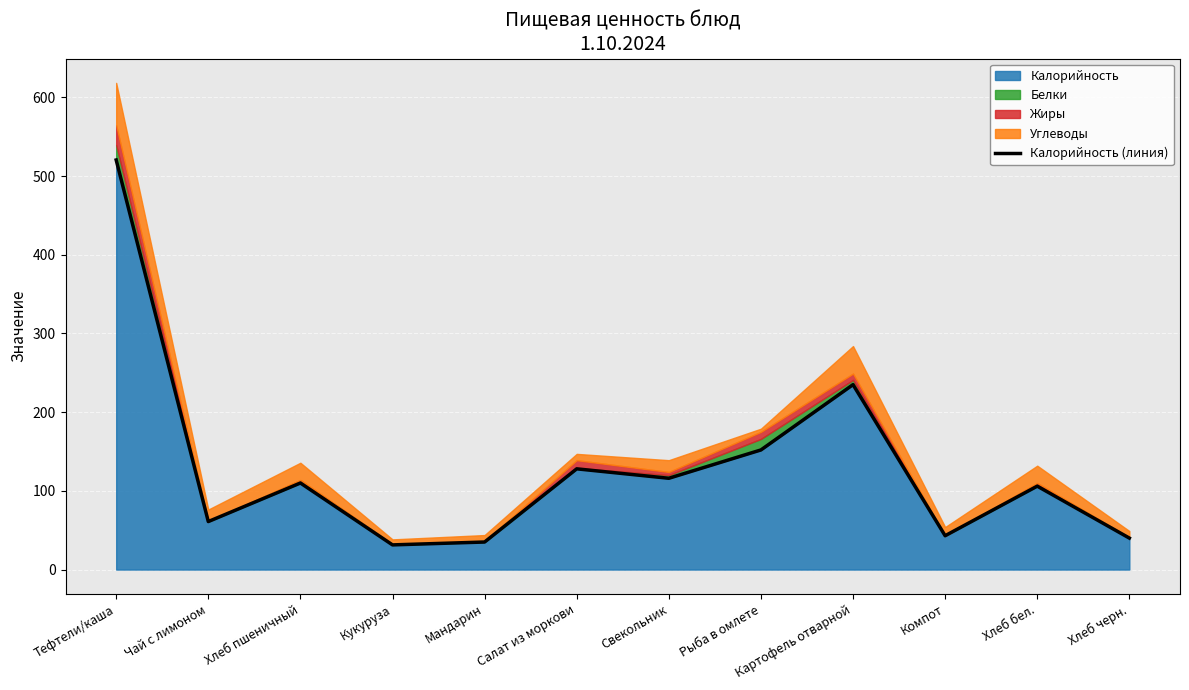

What is the smallest value displayed?

31.4